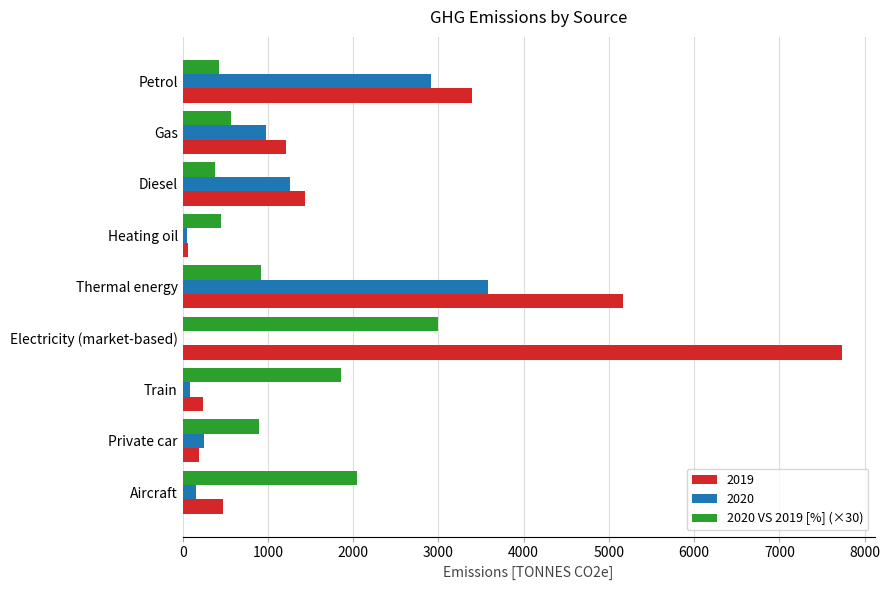

What is the total value across all series at Thermal energy?

9659